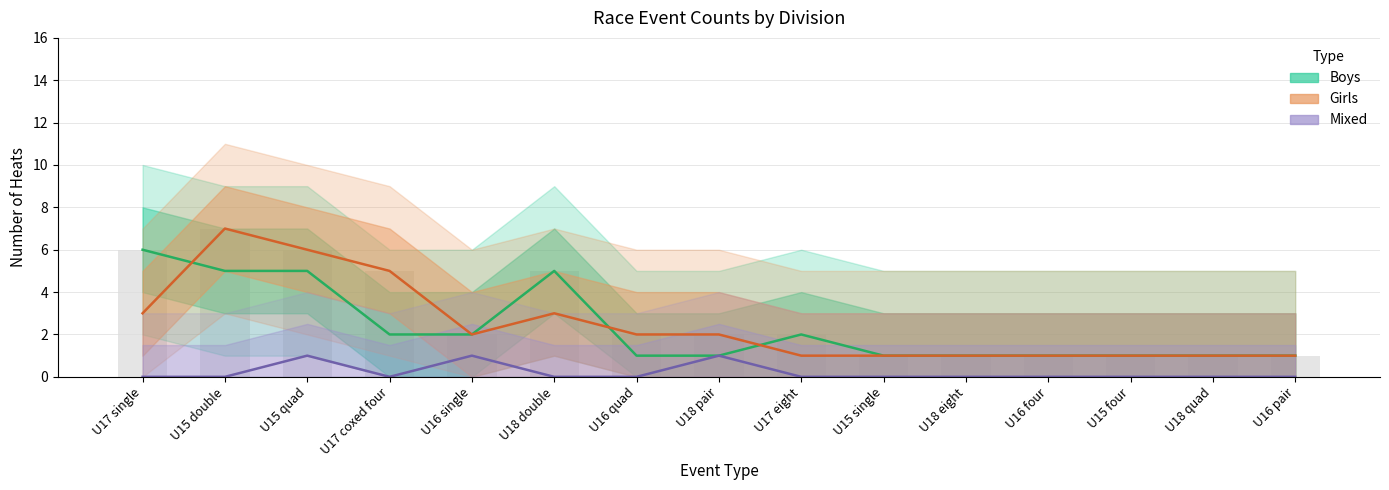

What is the sum of the Girls (center) values at U16 quad and U15 double?

9